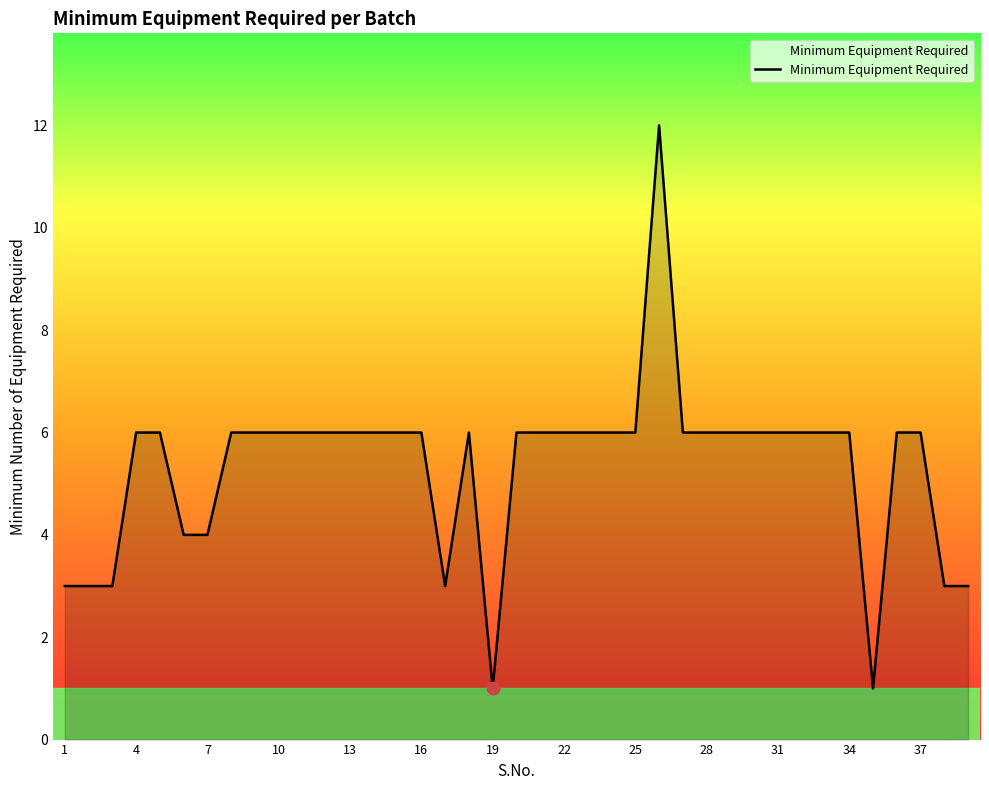

What is the sum of all values?

208